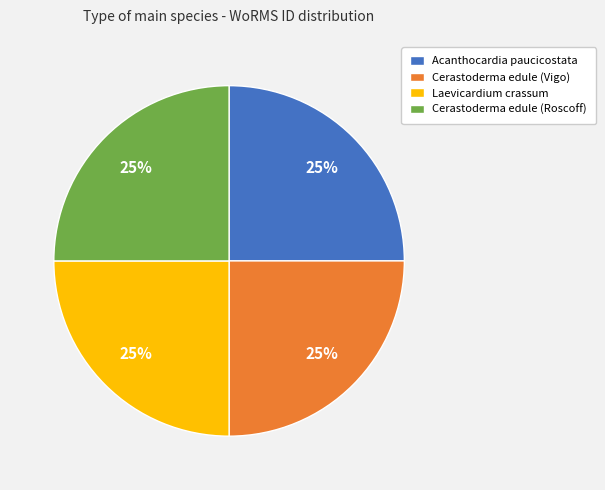

Is Cerastoderma edule (Vigo) the majority of the pie?

No